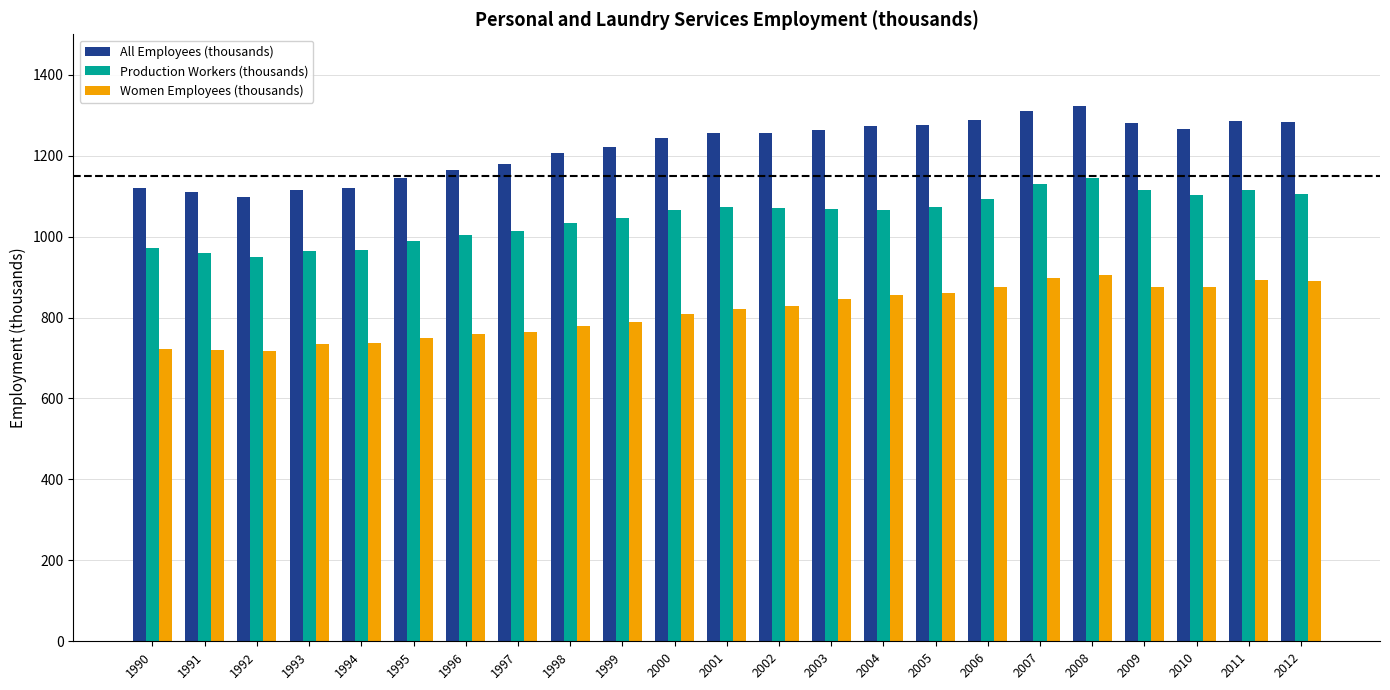

What is the sum of all All Employees (thousands) values?

28082.5